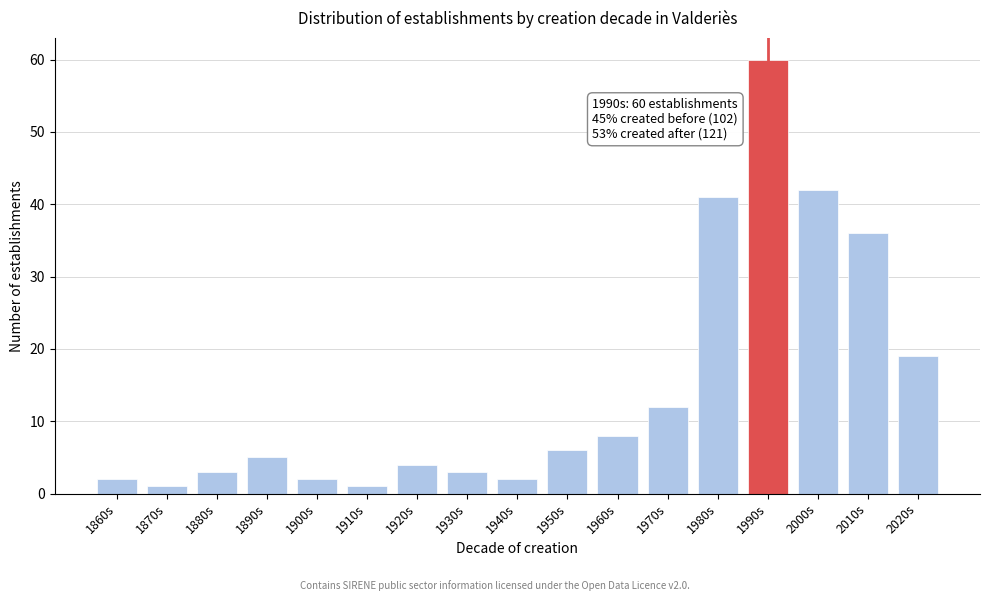

Reading left to right, extract all data points from this chart.

1860s=2	1870s=1	1880s=3	1890s=5	1900s=2	1910s=1	1920s=4	1930s=3	1940s=2	1950s=6	1960s=8	1970s=12	1980s=41	1990s=60	2000s=42	2010s=36	2020s=19